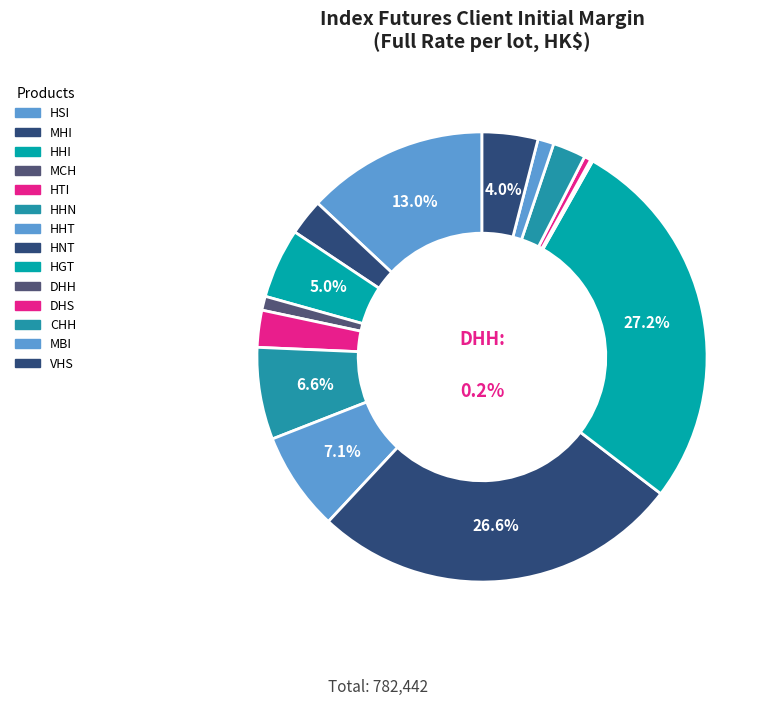

What is the largest slice in the pie chart?

HGT